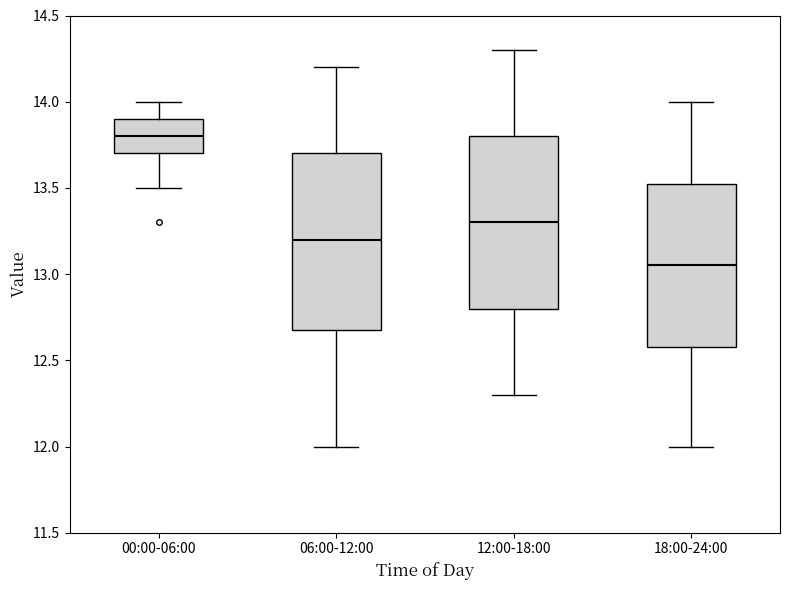

Where is the lower edge of the box for 00:00-06:00 on the y-axis? The values are not printed on the chart, so give them approximately, as read against the axis.

13.70